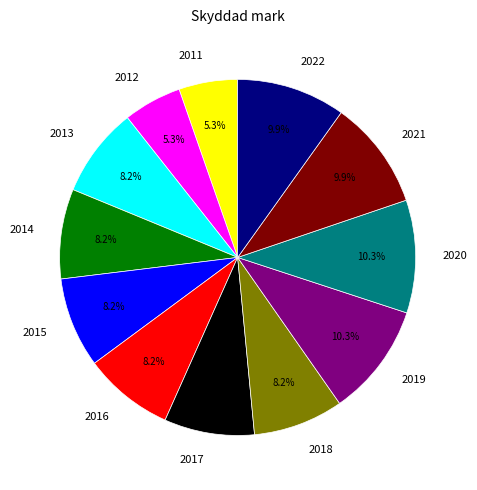

To the nearest percent, what is the average slice percentage?

8%